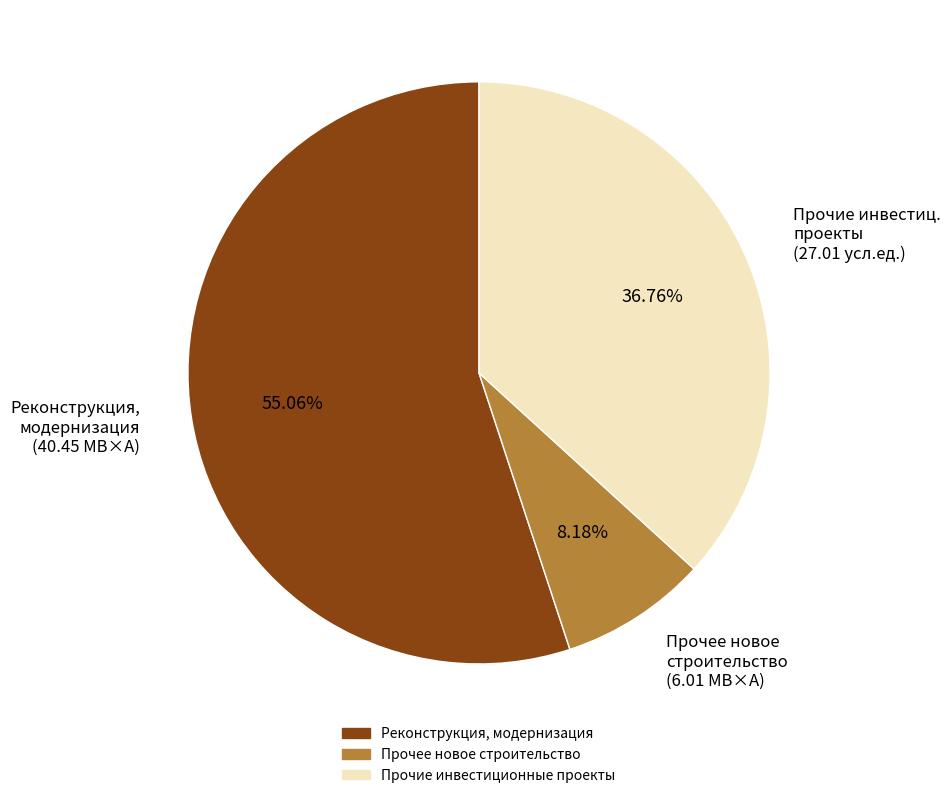

Do Реконструкция, модернизация (40.45 МВ×А) and Прочие инвестиц. проекты (27.01 усл.ед.) together represent more than half of the pie?

Yes